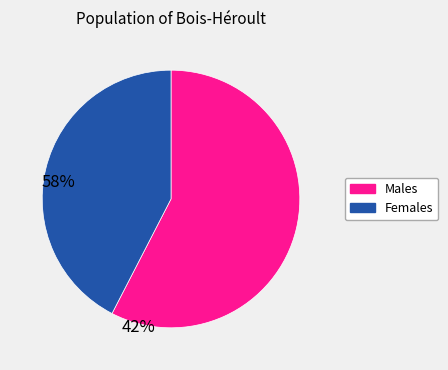

How many slices are in this pie chart?

2